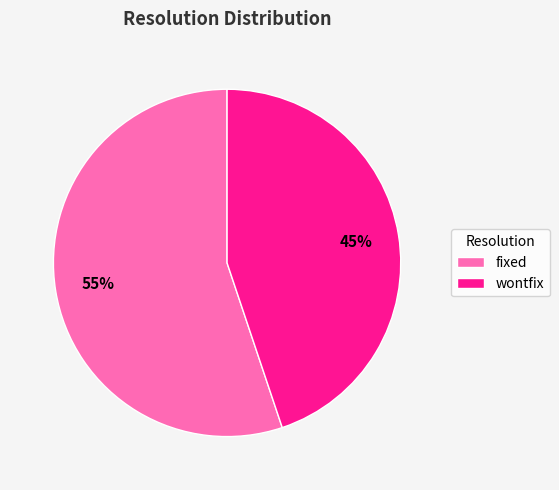

To the nearest percent, what is the average slice percentage?

50%